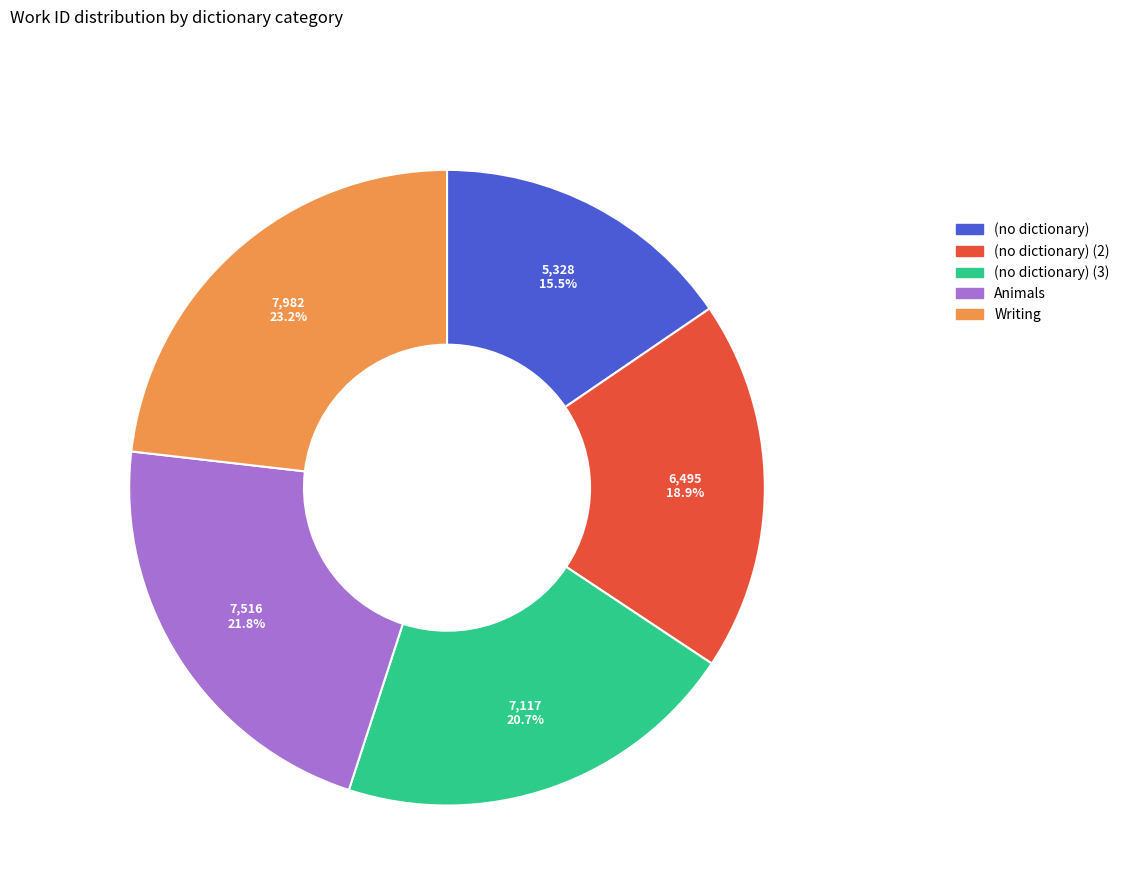

Count the number of slices in the pie.

5